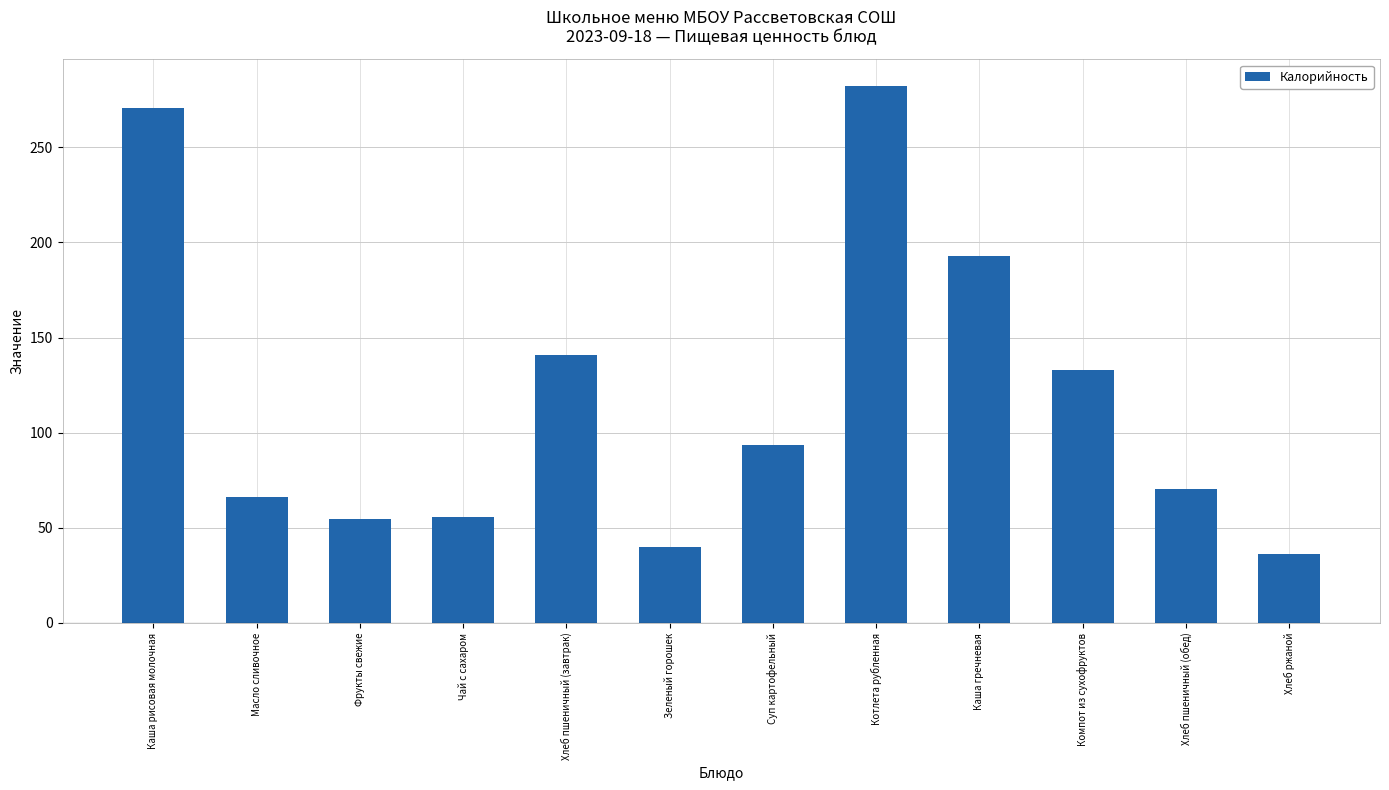

Which label corresponds to the largest value in the chart?

Котлета рубленная